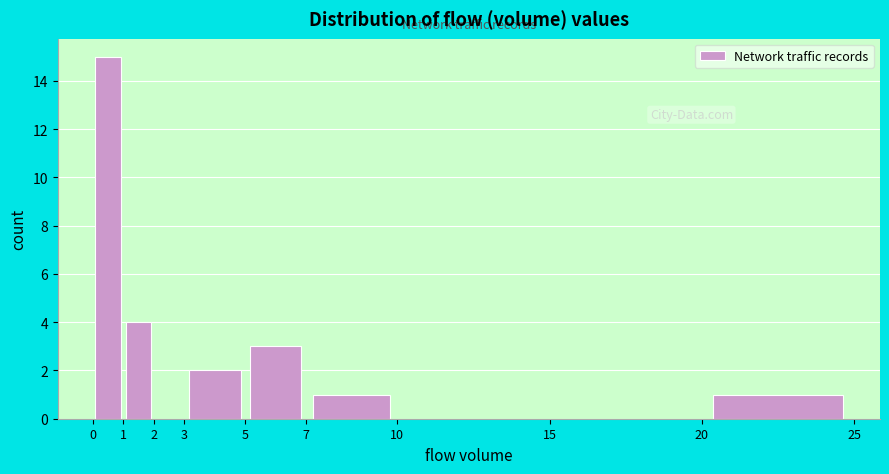

How tall is the bar that spans 1 to 2 on the x-axis? The values are not printed on the chart, so give them approximately, as read against the axis.

4